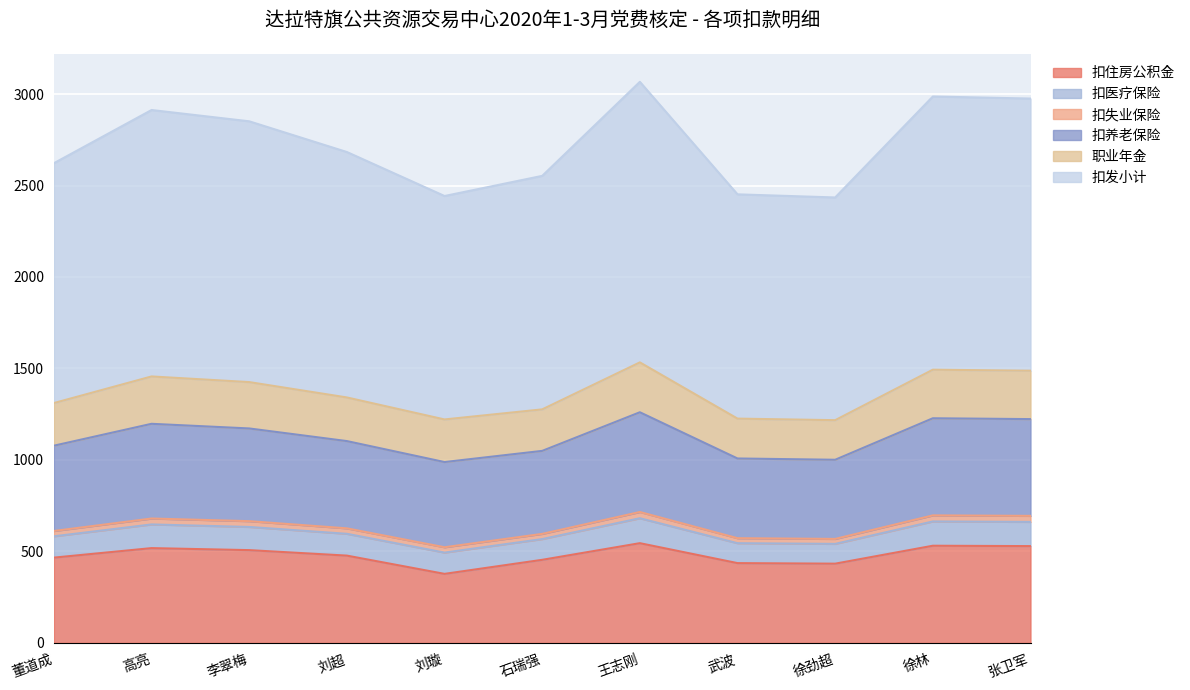

What is the spread (max minus min) of values at 刘超?

1311.7